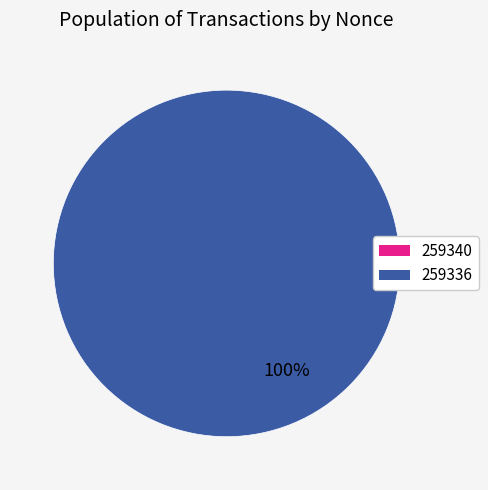

What percentage is NOT represented by 259340?

100.0%